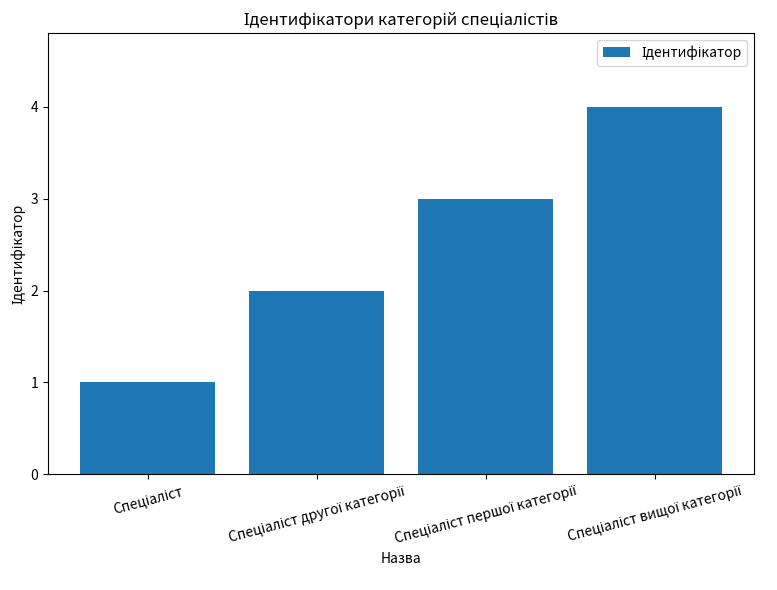

What is the difference between the maximum and minimum values?

3